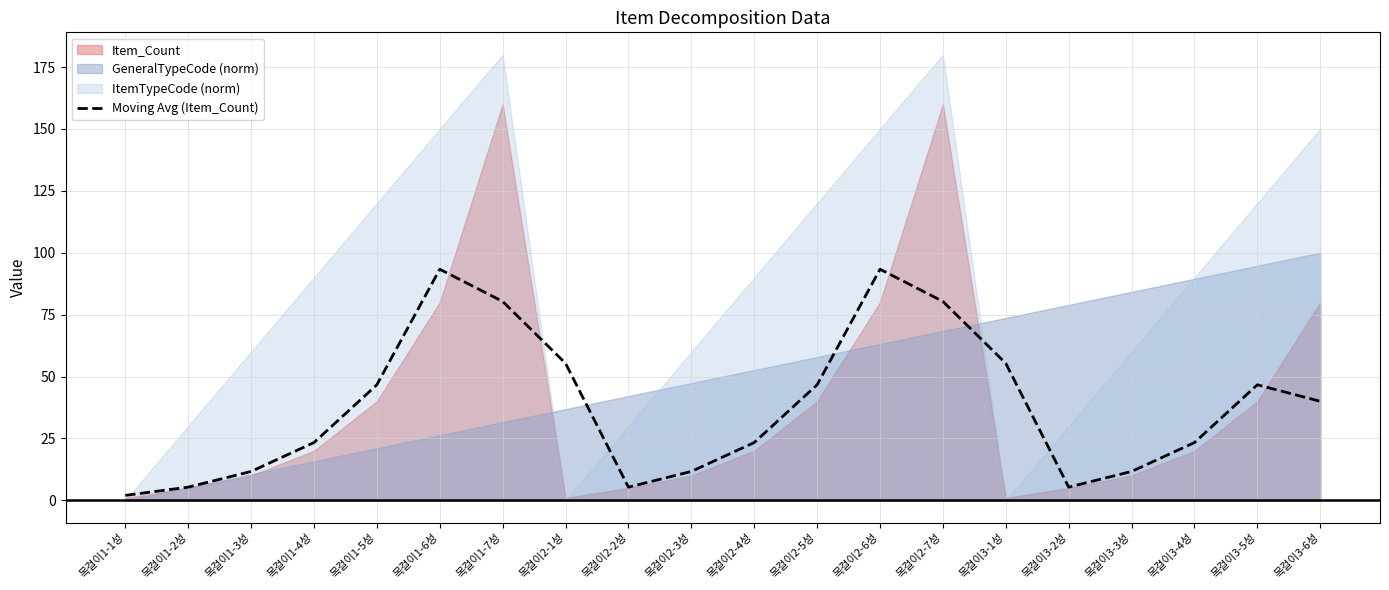

Which has a higher value, 목걸이3-3성 or 목걸이2-1성?

목걸이2-1성